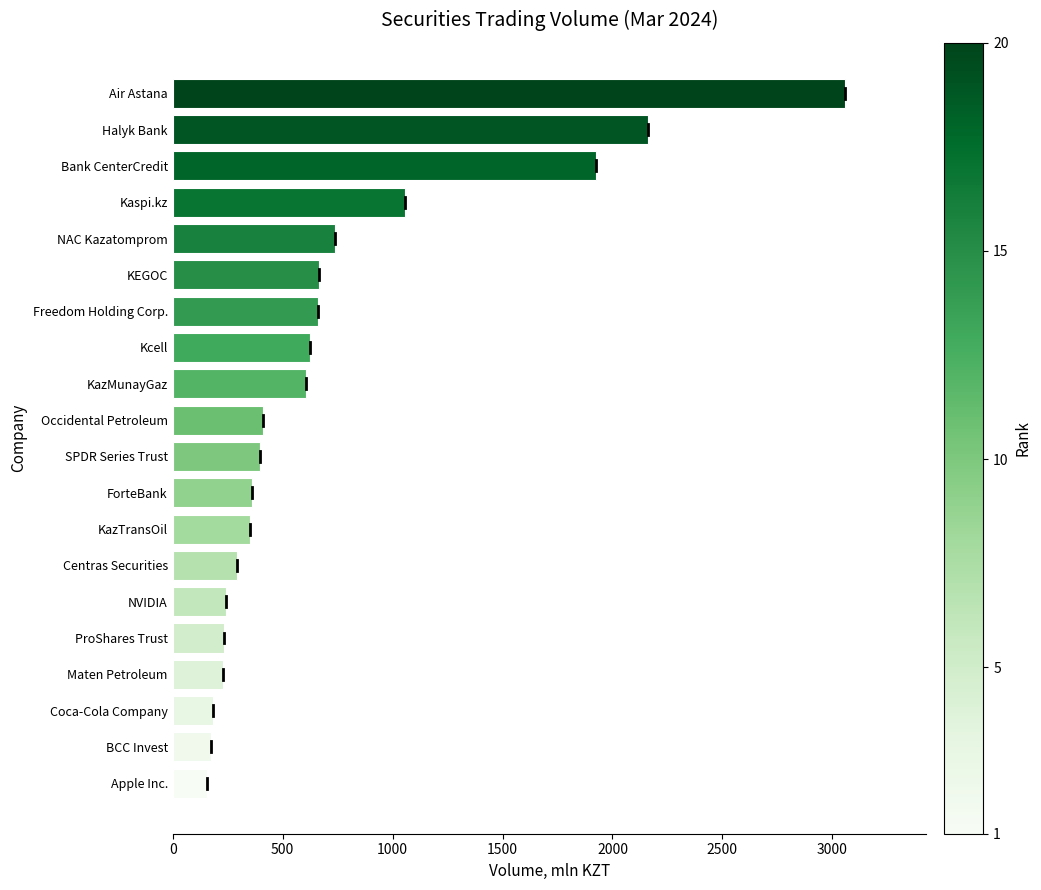

Are the bars grouped side by side (vs. stacked)?

No